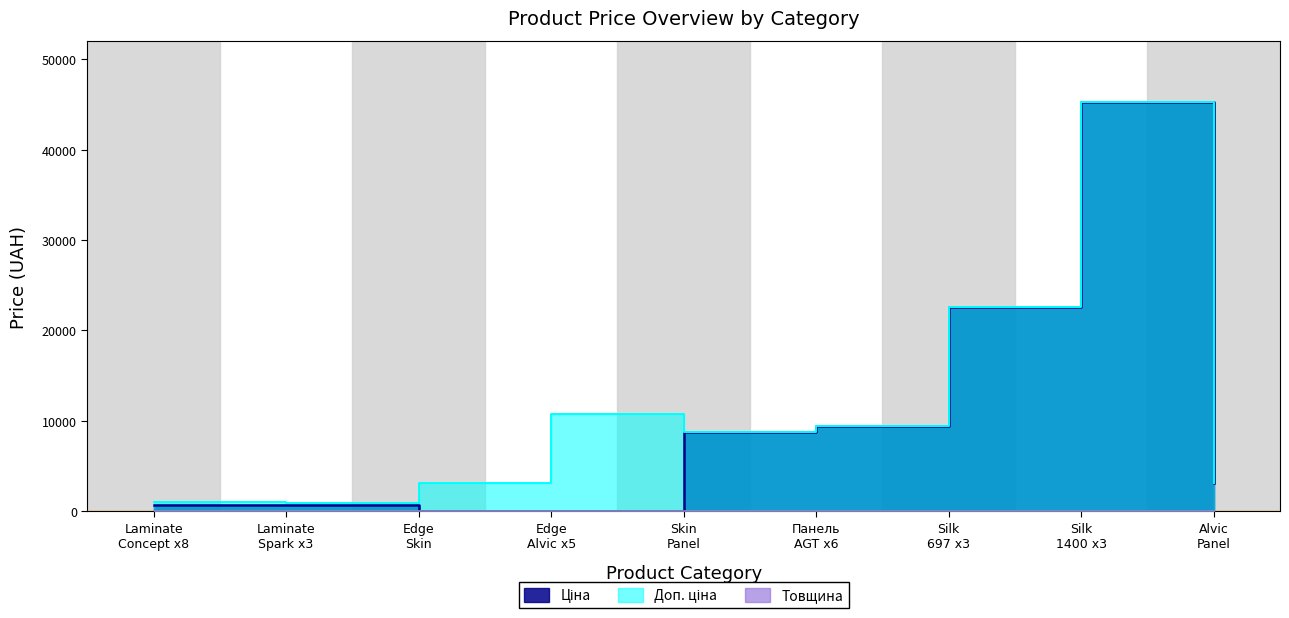

What is the average value of the Ціна series?

9030.0